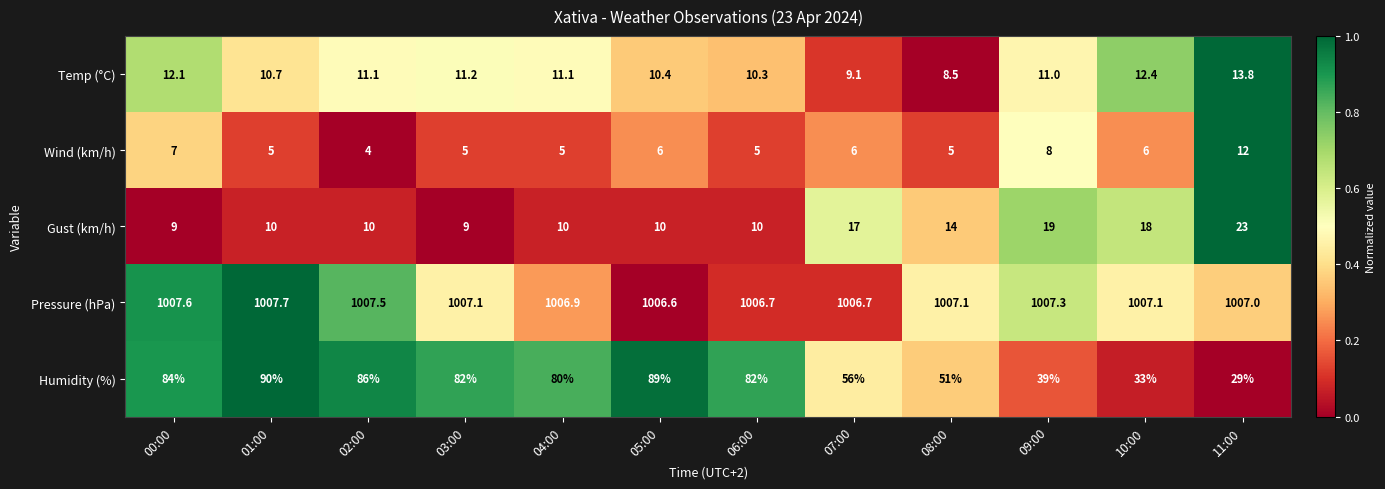

What is the greatest value displayed?

1007.7